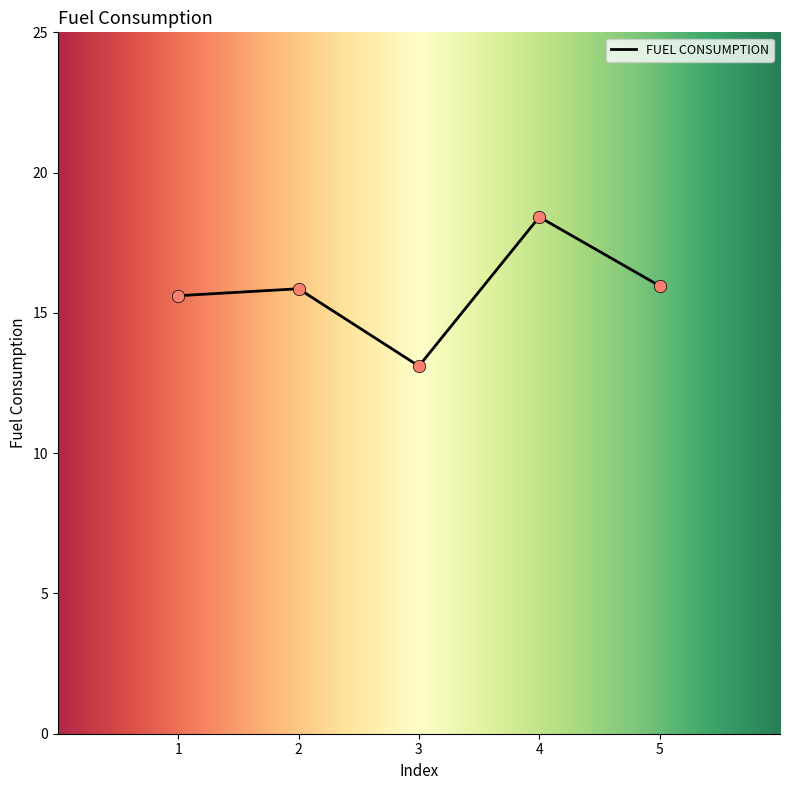

What is the ratio of the value at 2 to the value at 3?

1.2